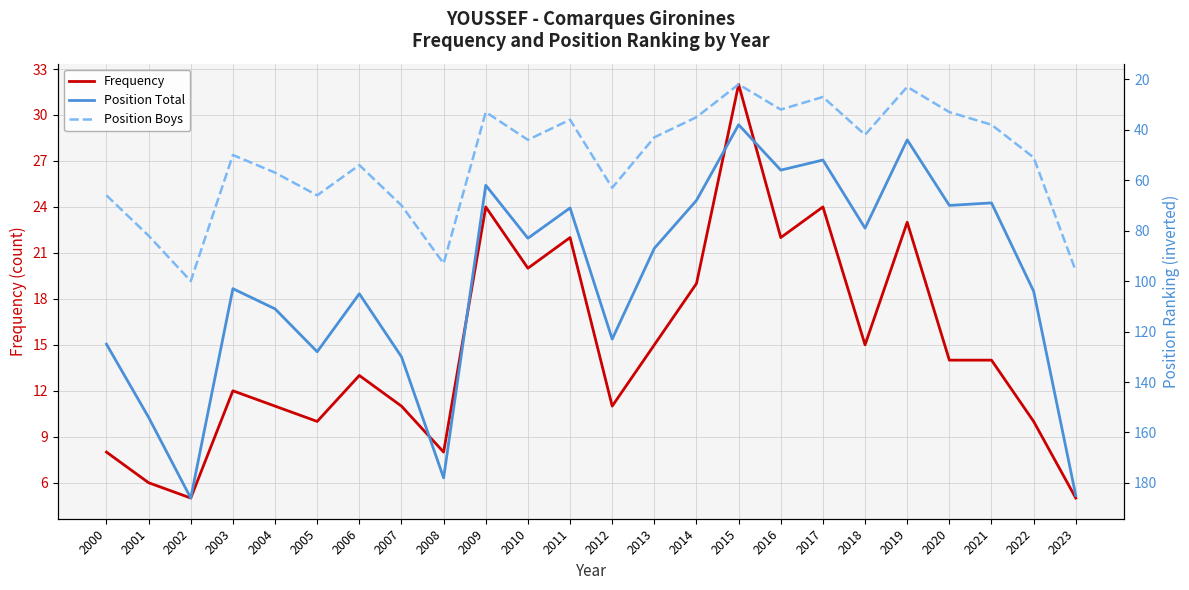

True or false: Frequency and Position Total intersect in this chart.

False